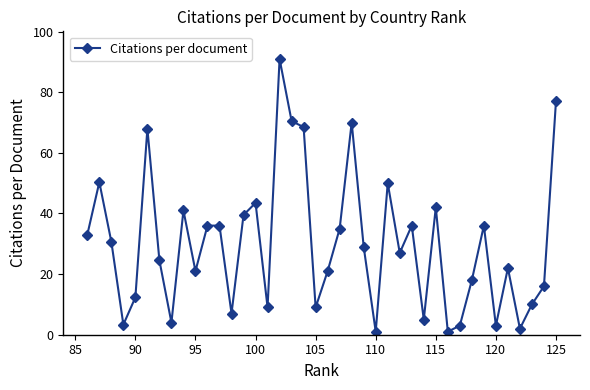

The chart shows a value of 3.0 at 90. True or false?

False